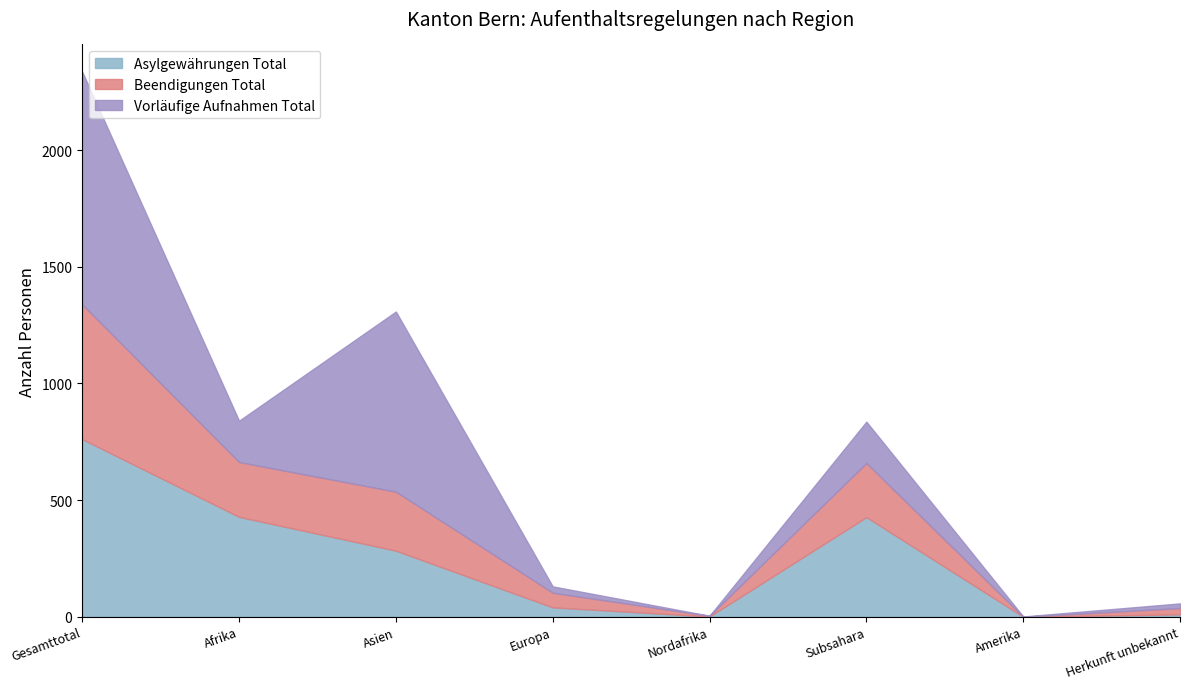

What is the difference between the maximum and minimum values in the Vorläufige Aufnahmen Total series?

997